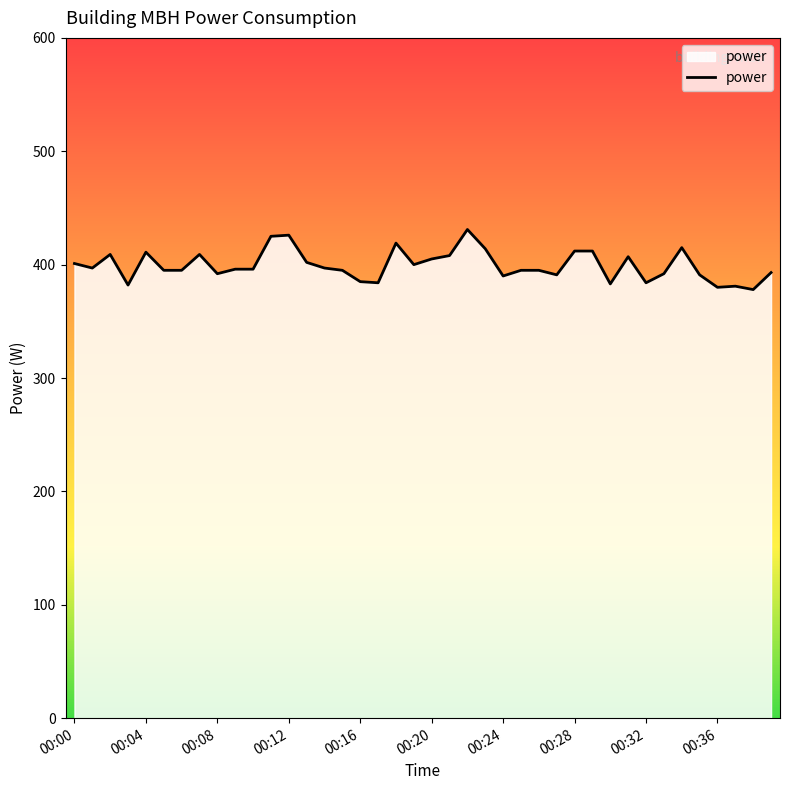

What is the greatest value displayed?

431